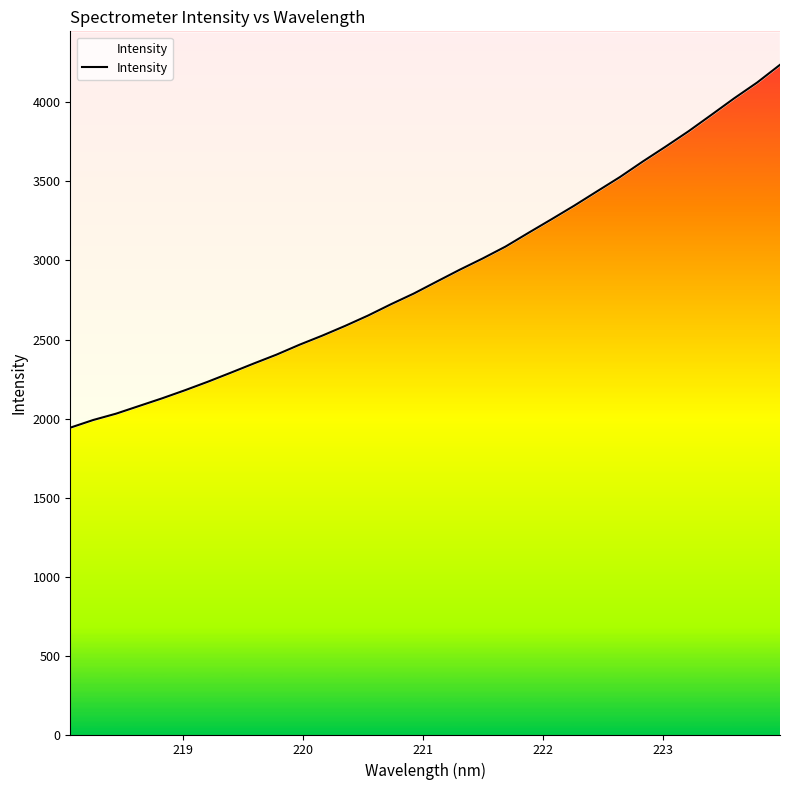

Count the number of categories in the chart.

32